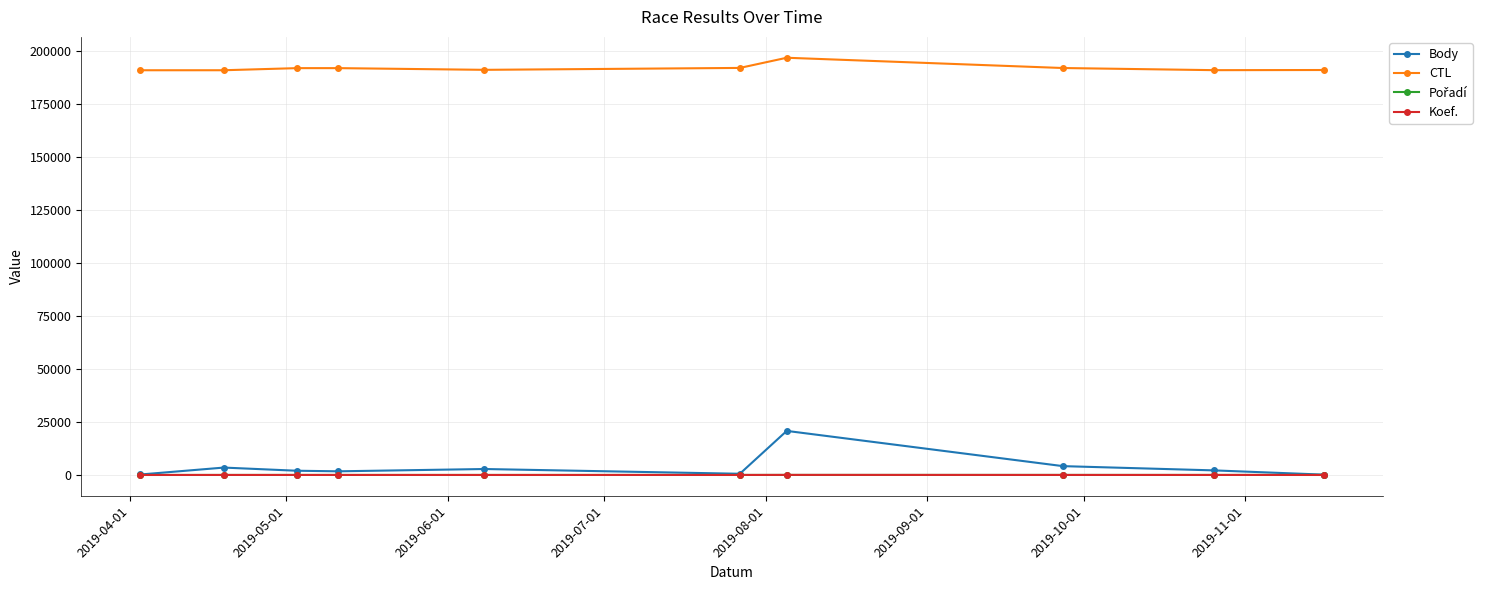

What is the sum of all Body values?

38142